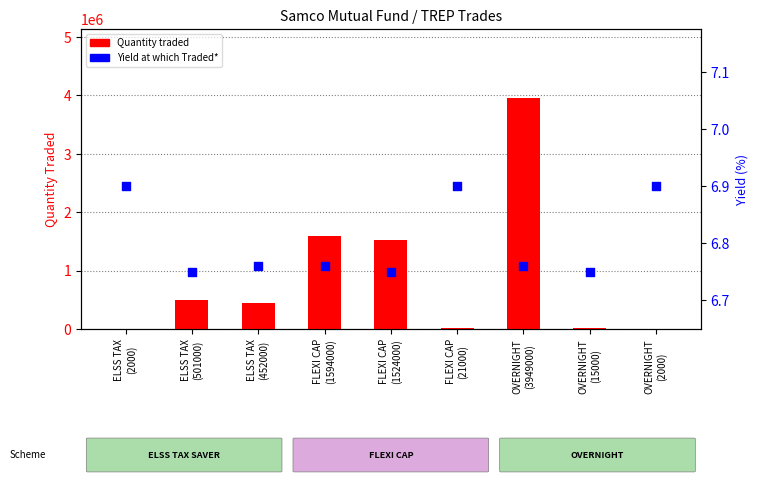

What is the total value across all series at ELSS TAX
(452000)?

452006.8